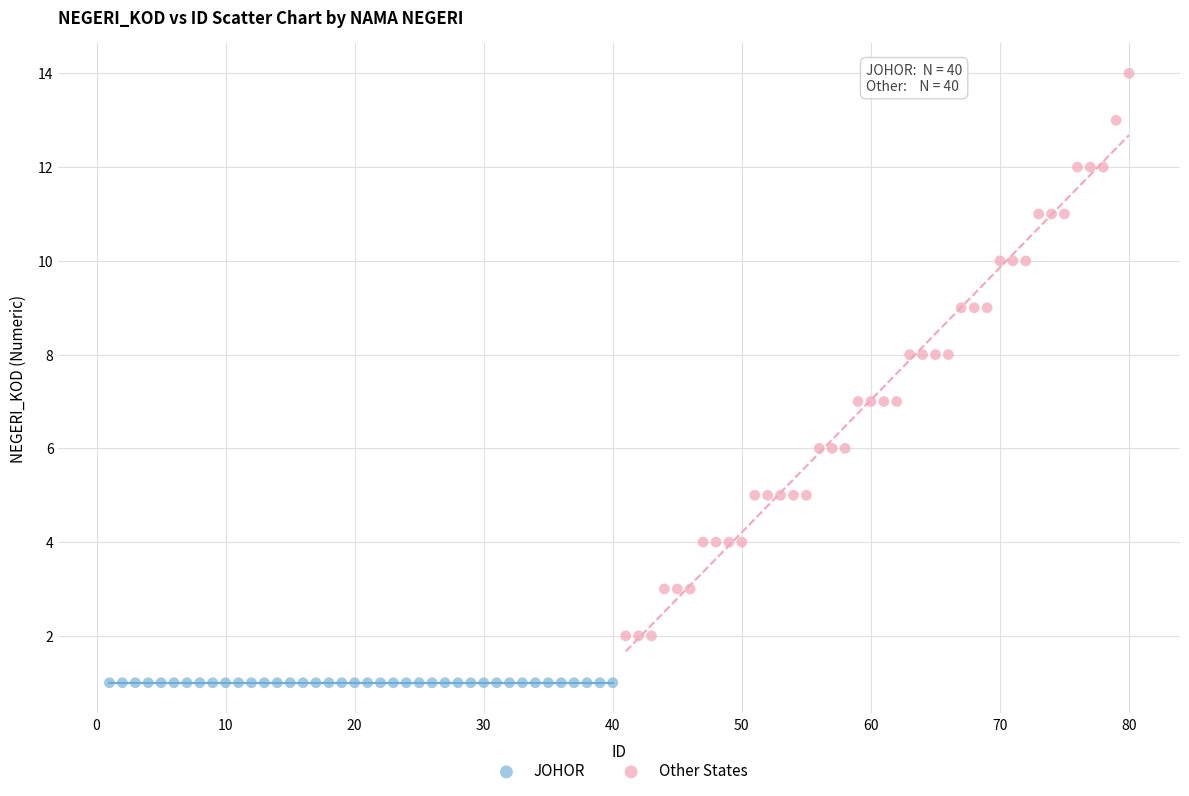

Which series reaches the minimum Y coordinate?

JOHOR